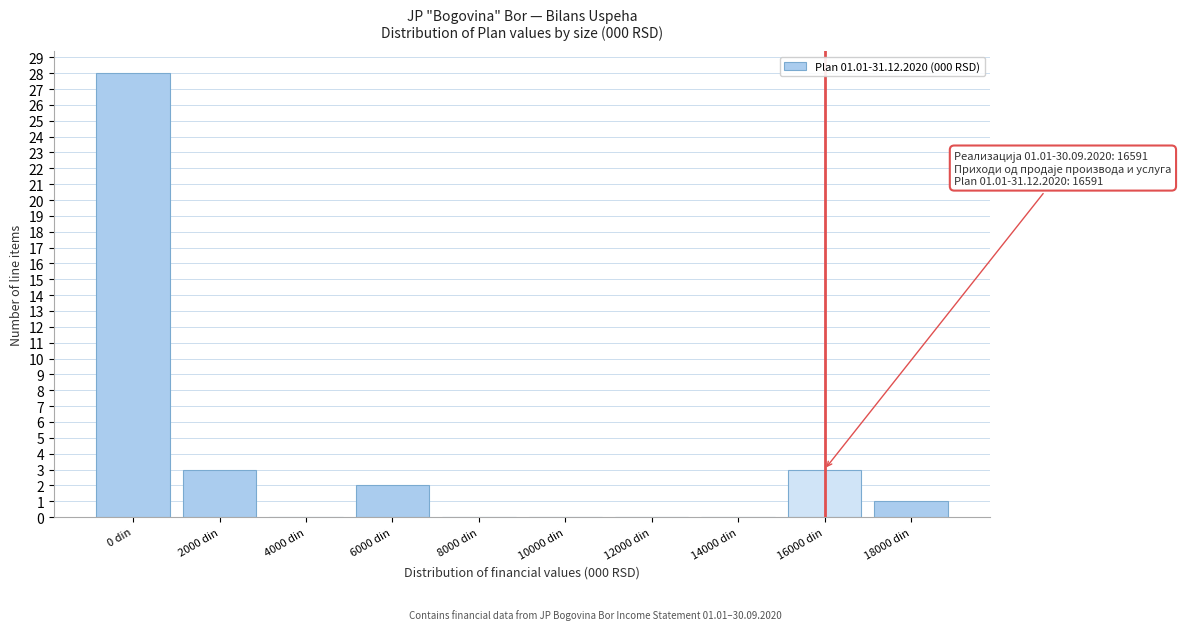

Reading right to left, list all the values displayed in this chart.

18000 din=1	16000 din=3	14000 din=0	12000 din=0	10000 din=0	8000 din=0	6000 din=2	4000 din=0	2000 din=3	0 din=28